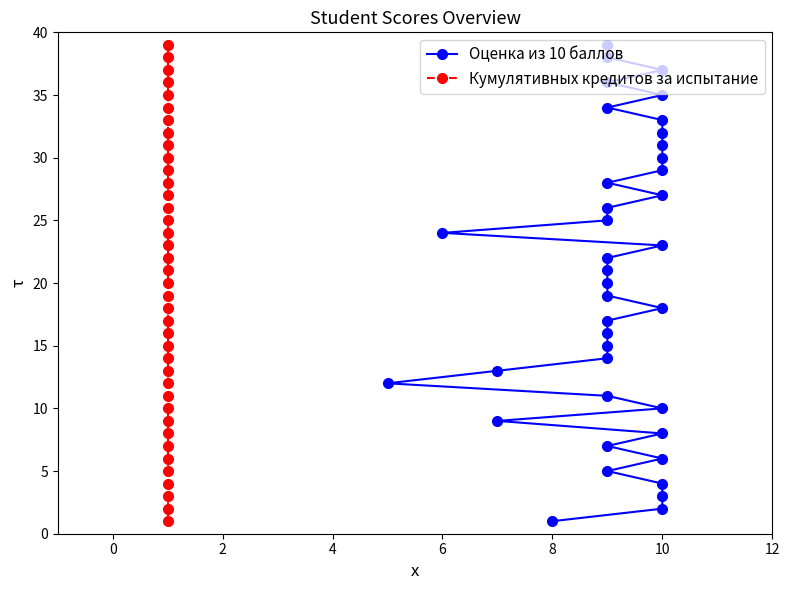

True or false: Оценка из 10 баллов and Кумулятивных кредитов за испытание intersect in this chart.

False